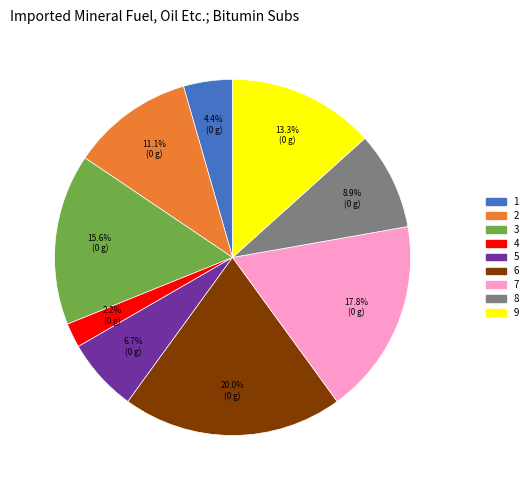

What is the ratio of the value at 2 to the value at 4?

5.0